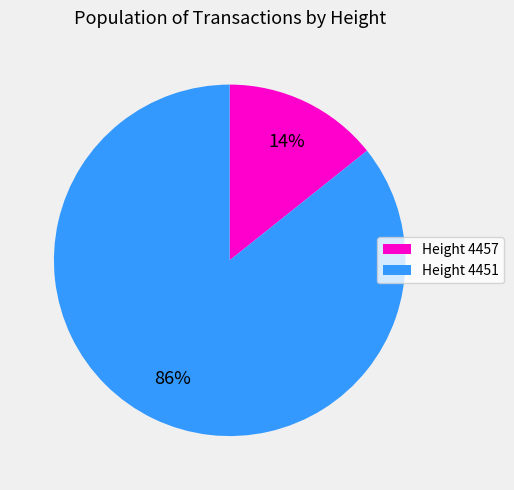

Does any single category account for the majority?

Yes